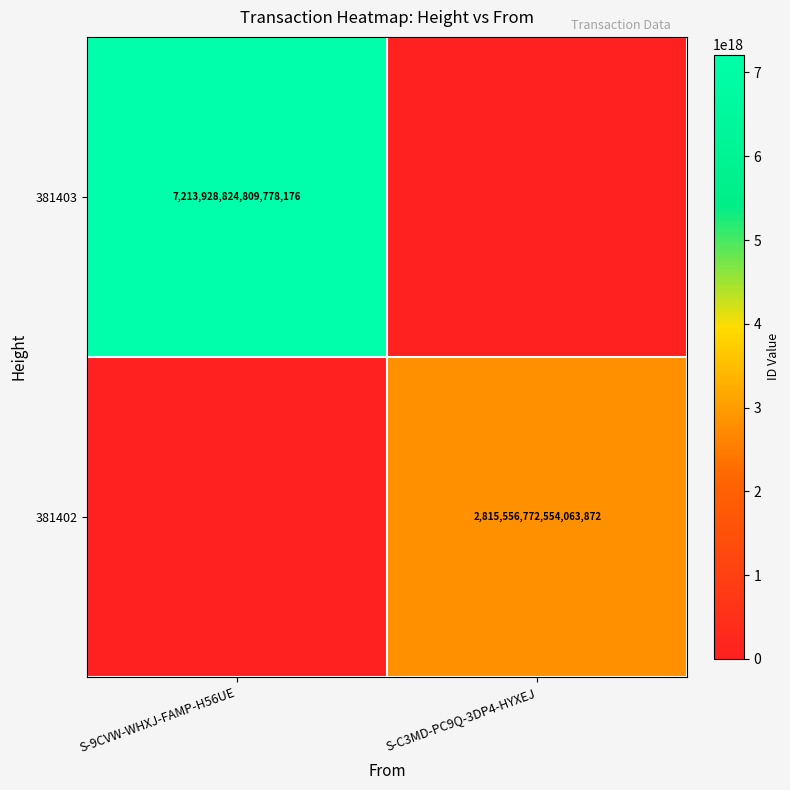

Is it true that 381402 equals 4750923214285966336 at S-C3MD-PC9Q-3DP4-HYXEJ?

False